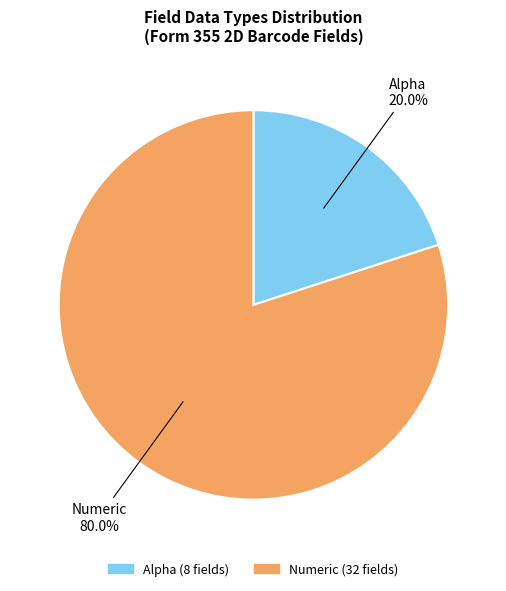

To the nearest percent, what is the average slice percentage?

50%